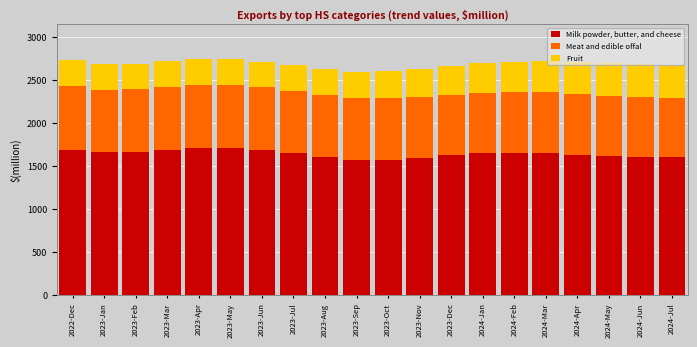

What is the total value across all series at 2023-Mar?

2720.6